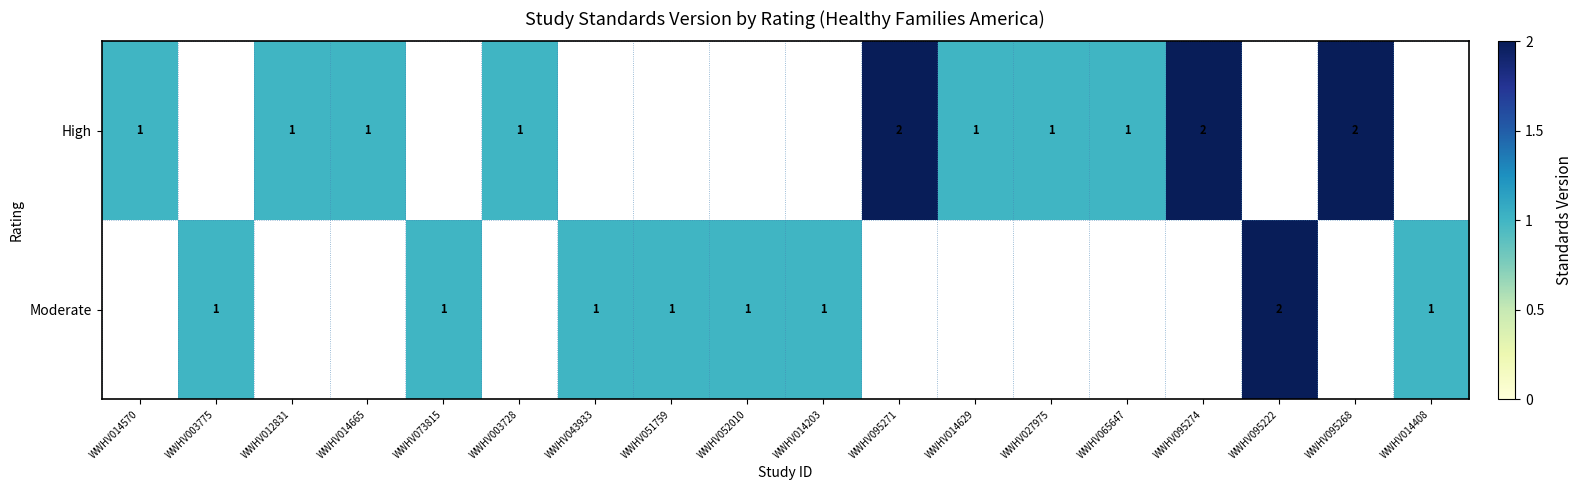

True or false: High has a value of 1 at WWHV014629.

True